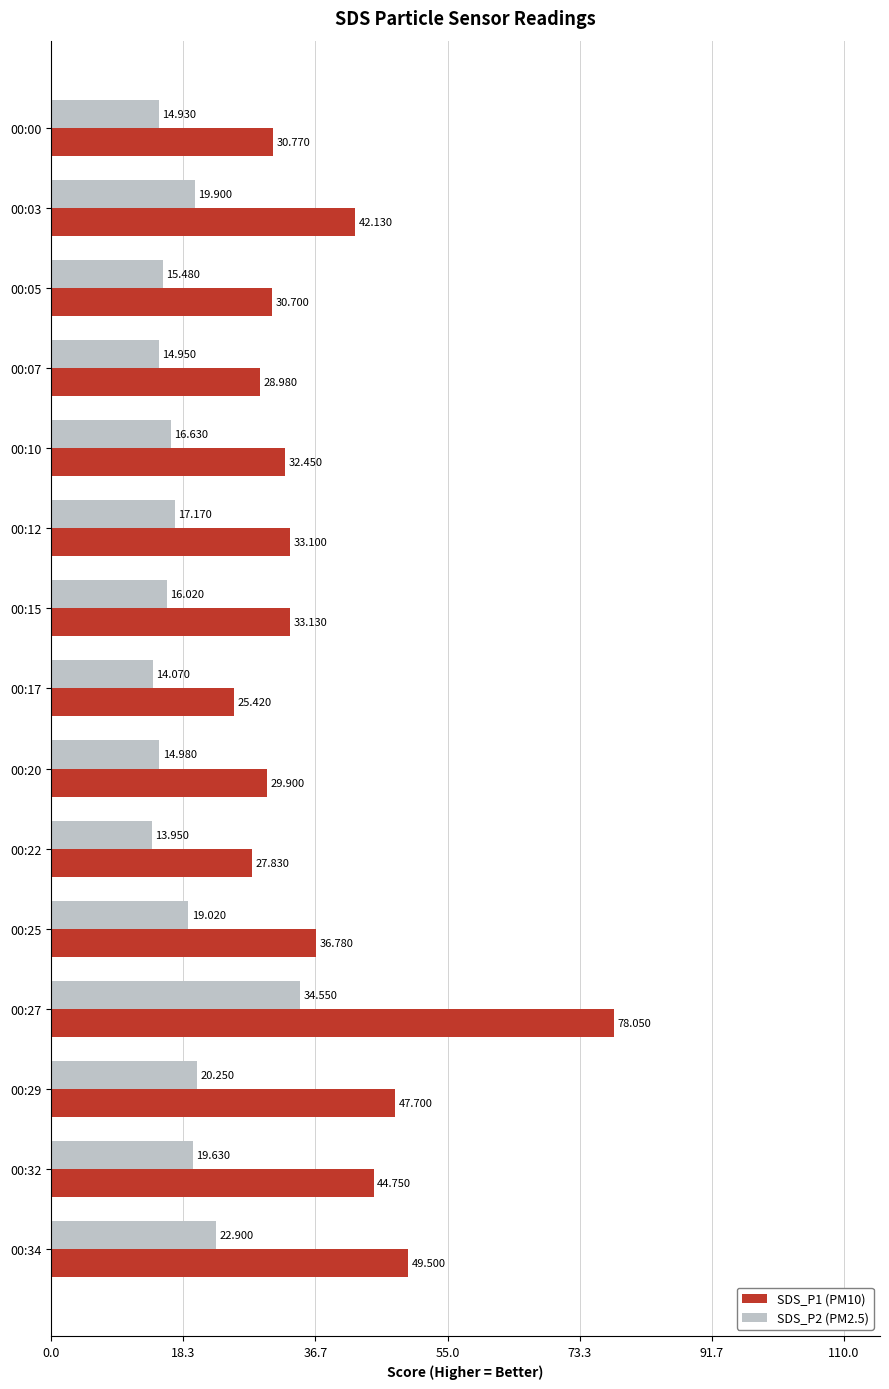

List the series in order of their overall mean, highest first.

SDS_P1 (PM10), SDS_P2 (PM2.5)